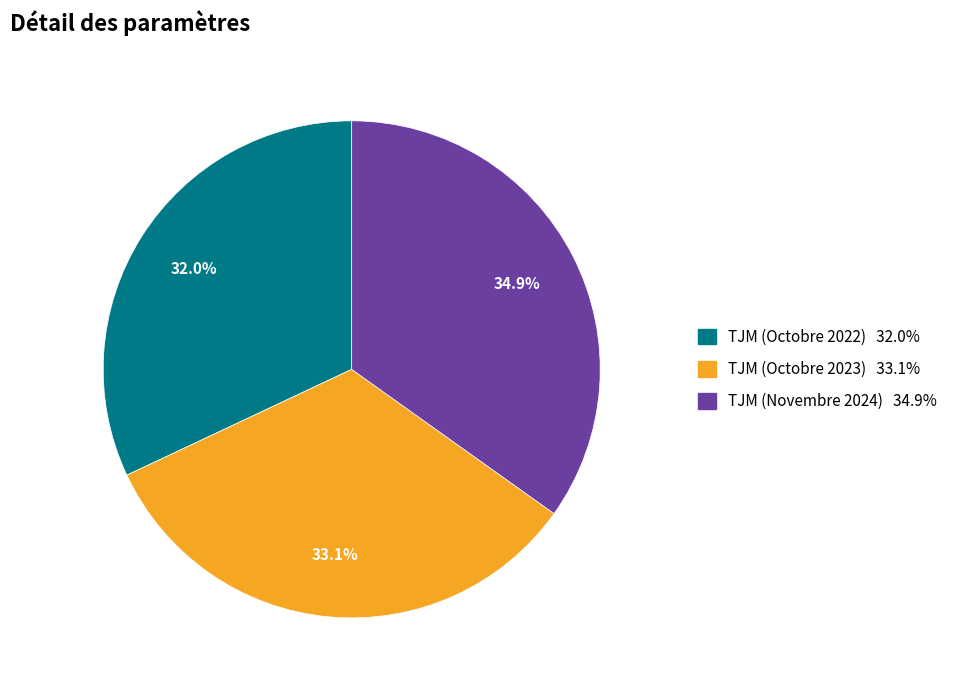

Does TJM (Octobre 2022) account for over 50% of the chart?

No